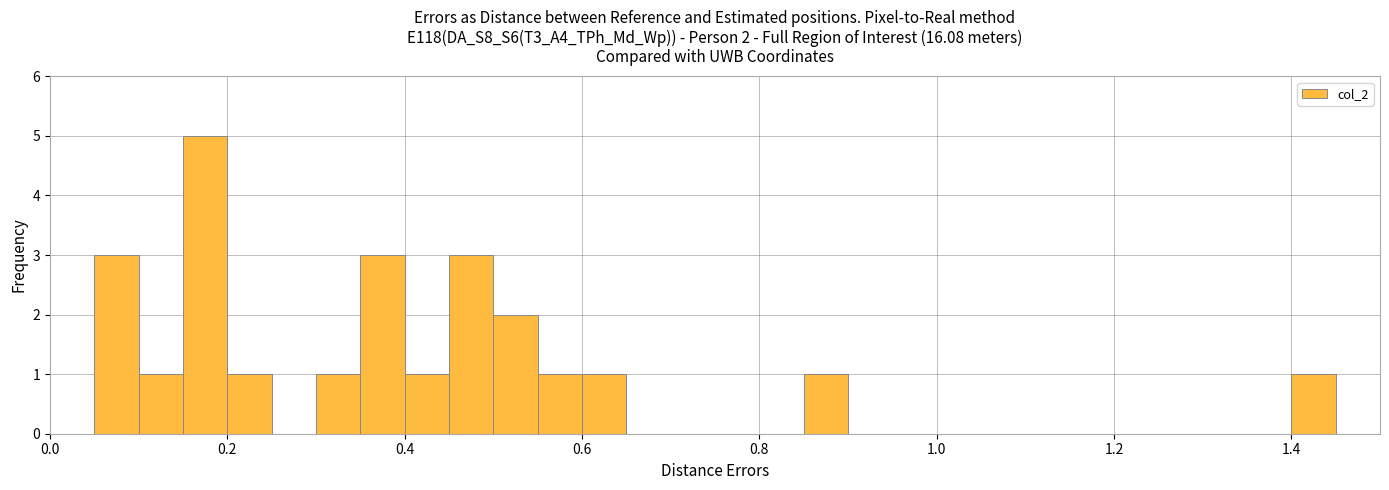

Around what value on the x-axis is the tallest bar? Give the approximate position of its centre, as read against the axis.

0.18